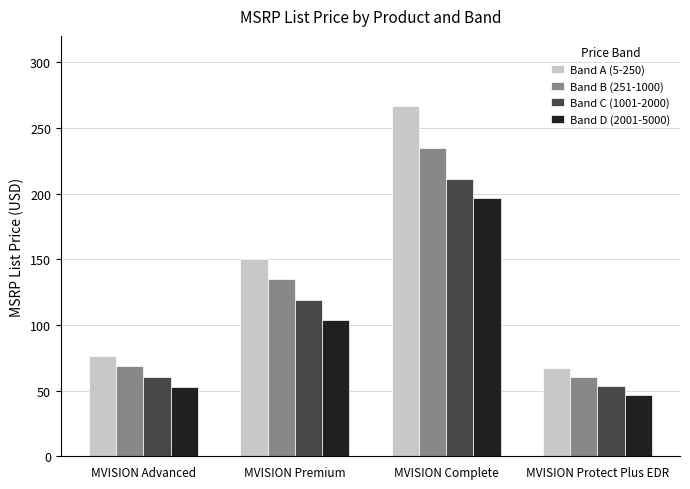

Which series has the largest total across all categories?

Band A (5-250)